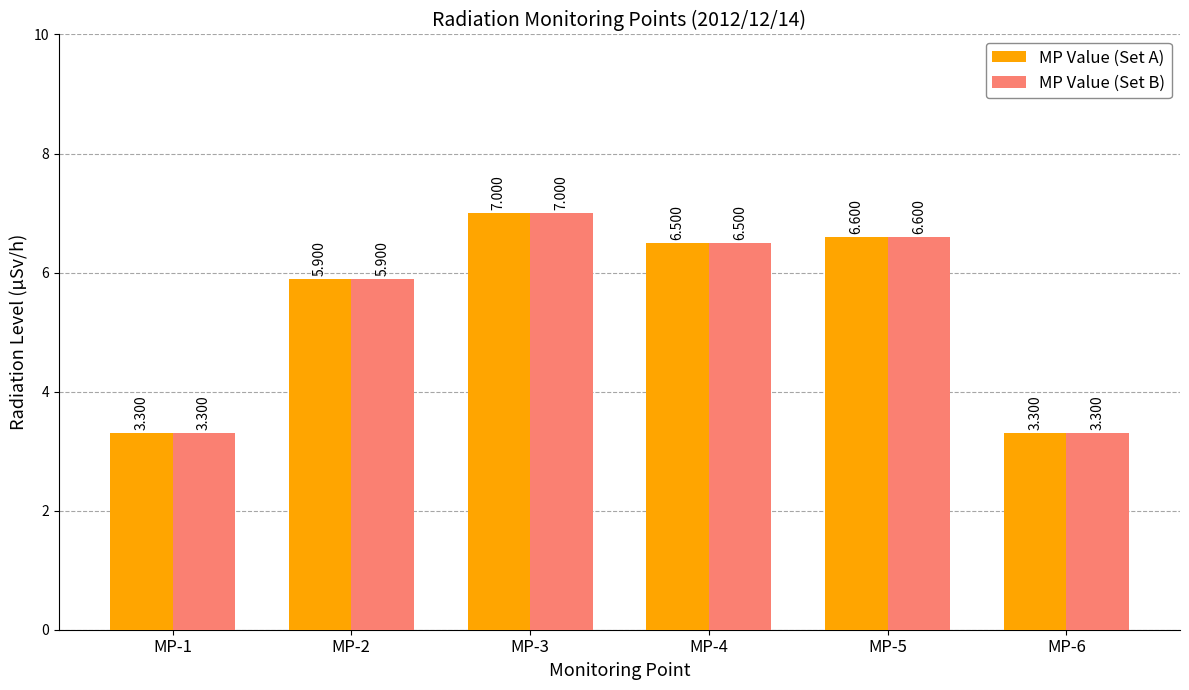

Is it true that MP Value (Set A) equals 3.3 at MP-1?

True